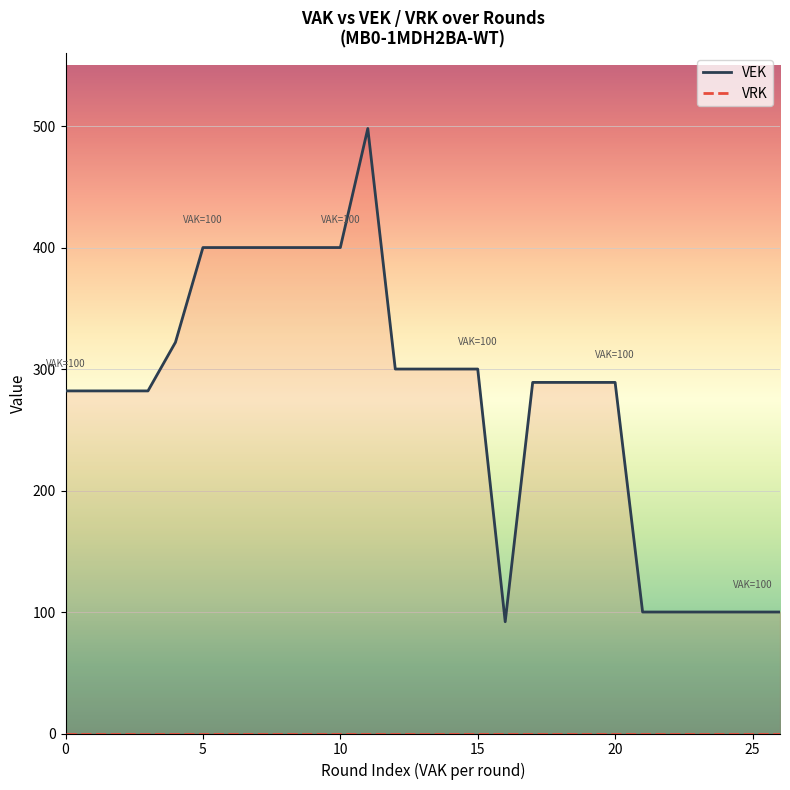

In VEK, how many points are higher than both neighbors (excluding endpoints)?

1